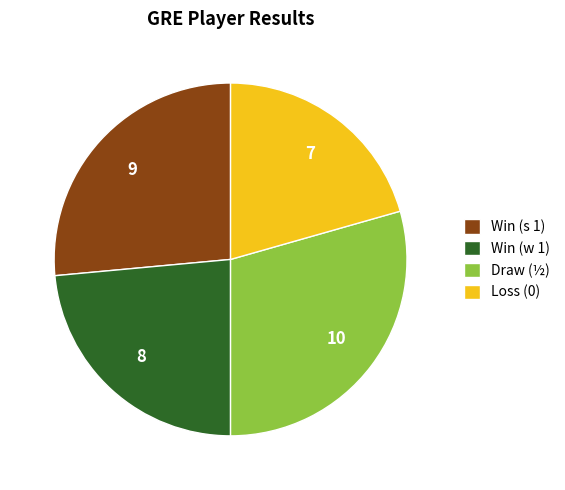

Which category has the biggest portion of the pie?

Draw (½)